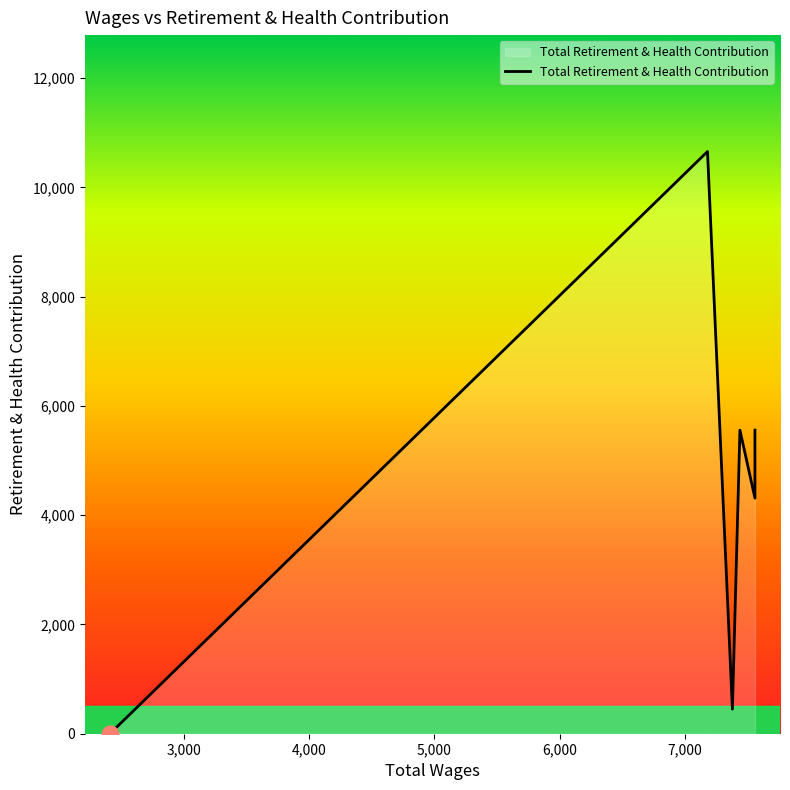

What is the difference between the maximum and minimum values?

10658